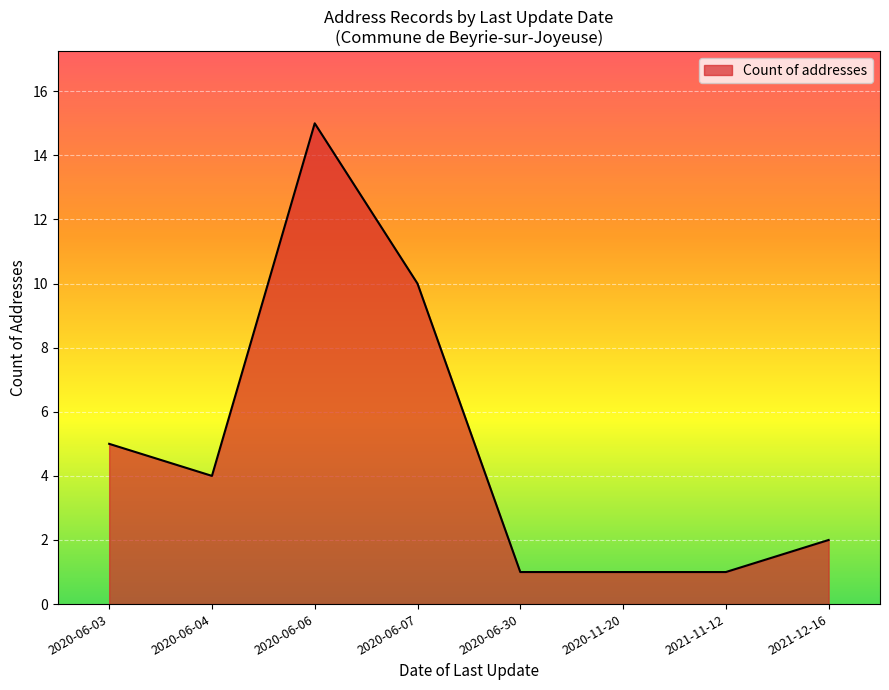

Where is the data nearest to the value 8?

2020-06-07